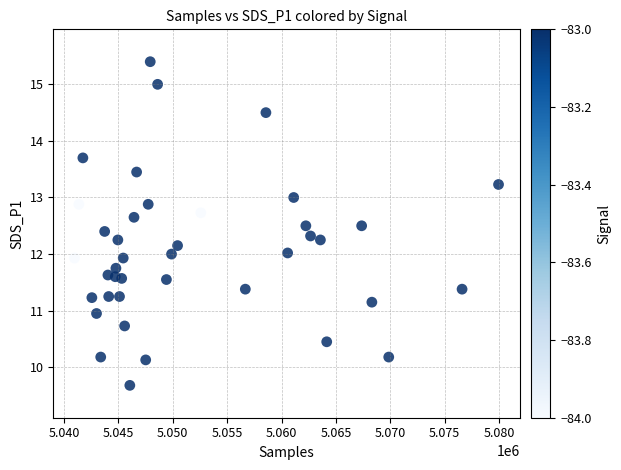

What is the range of X values (max minus min)?

38984.0